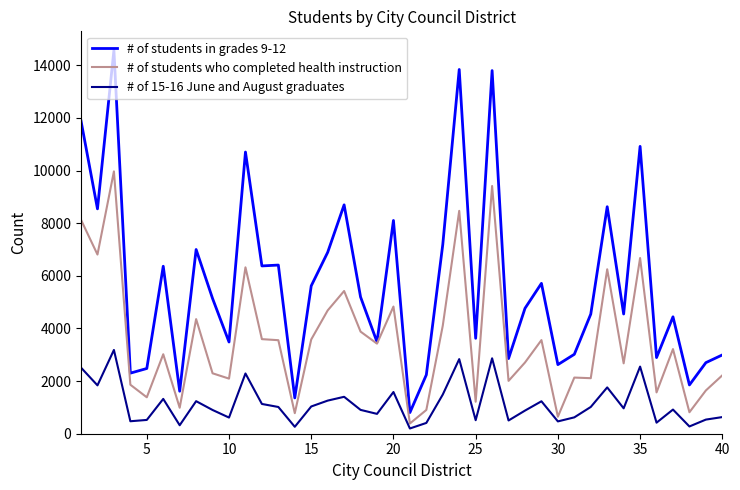

Which series has the largest total across all categories?

# of students in grades 9-12